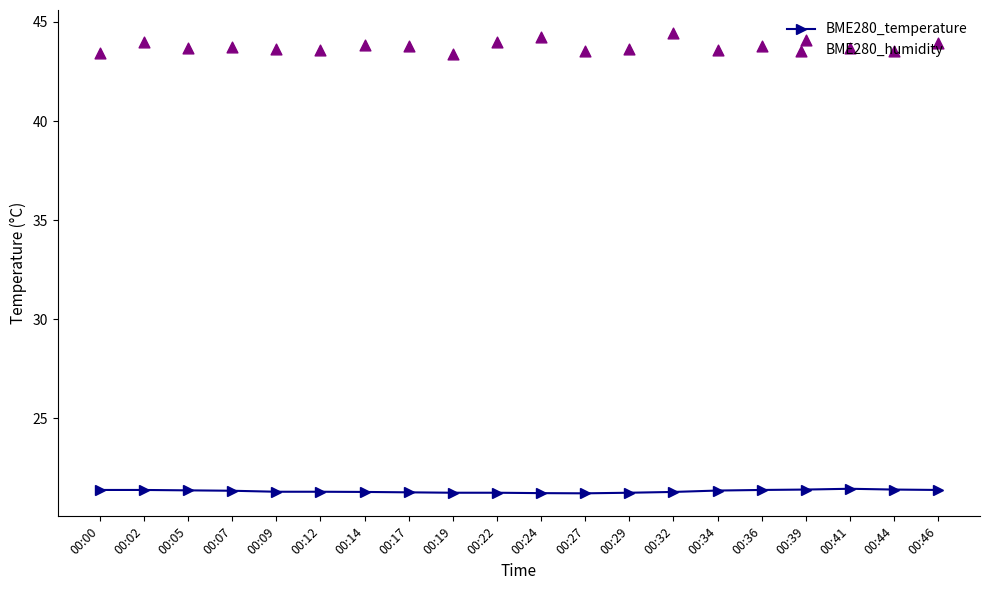

Is the value of BME280_temperature at 00:39 greater than the value of BME280_humidity at 00:24?

No